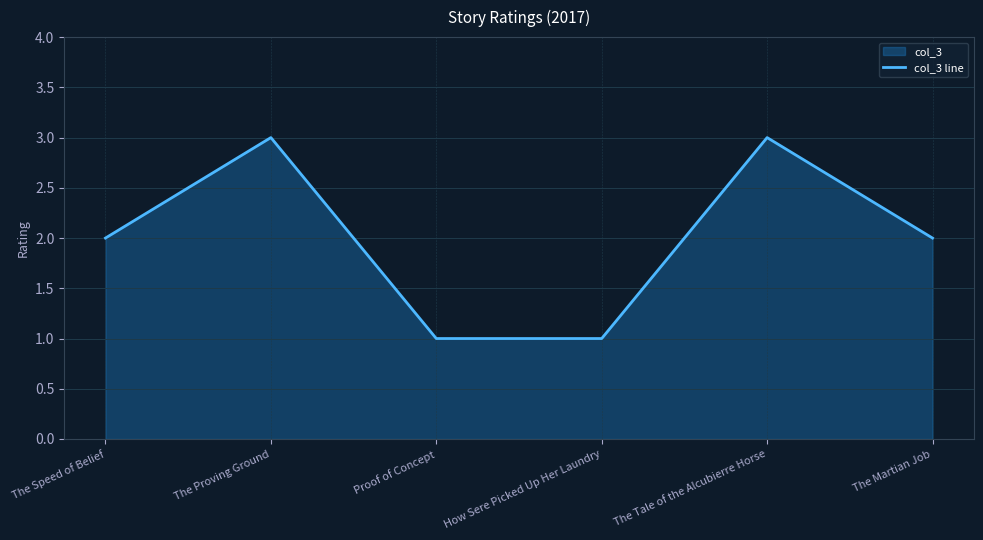

Is it true that the value at The Martian Job is 2?

True